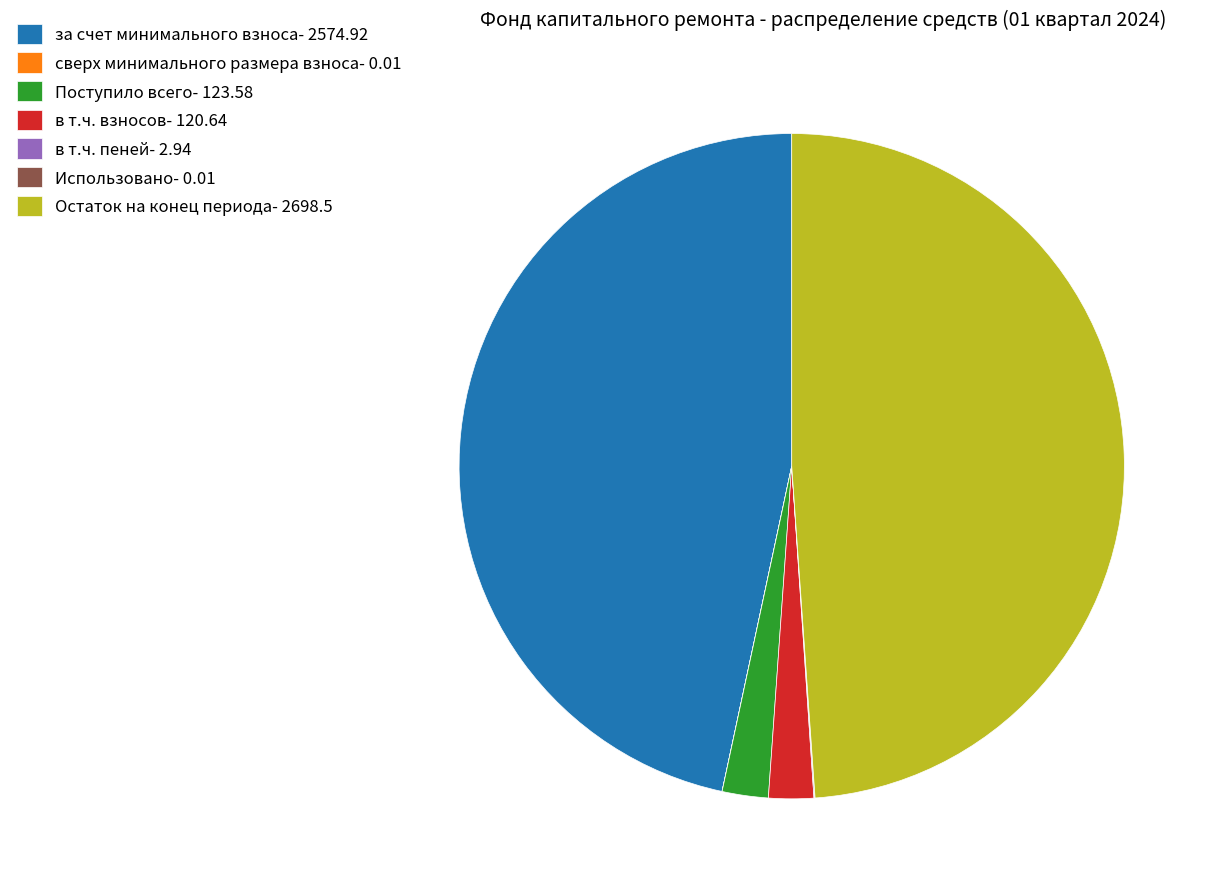

Is в т.ч. взносов- 120.64 the majority of the pie?

No